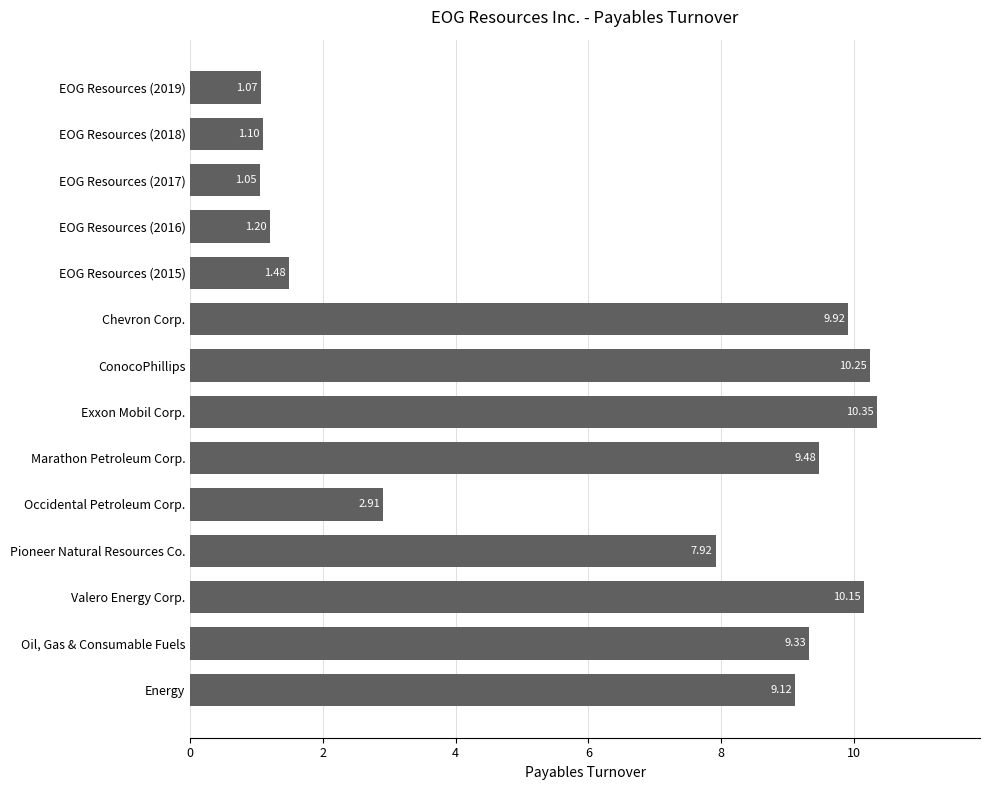

Approximately how many times larger is the value at ConocoPhillips compared to Chevron Corp.?

1.0